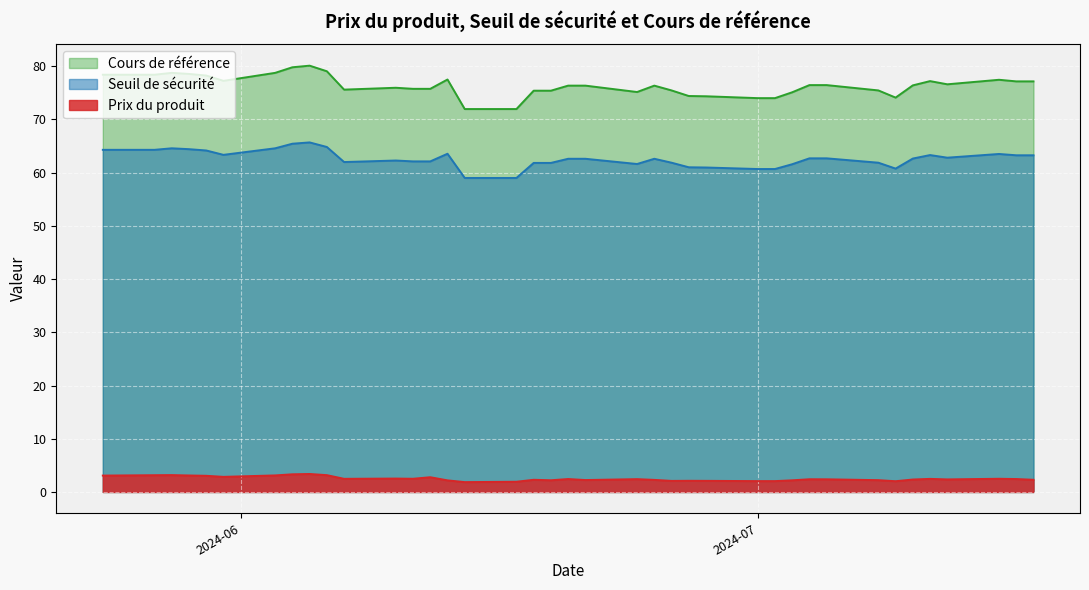

Which category has the highest value across all series?

2024-06-05